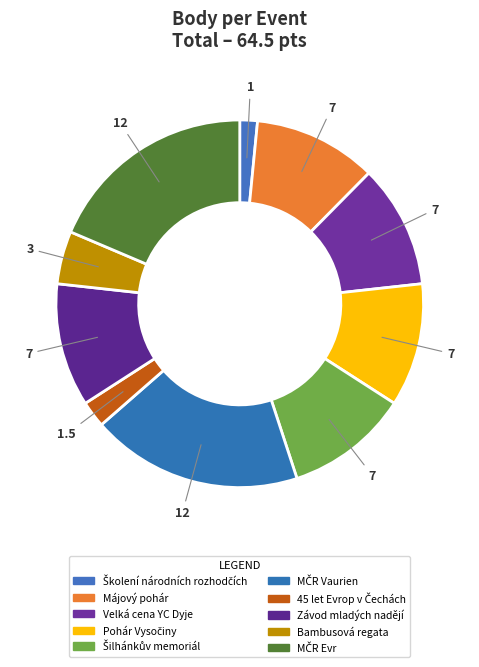

To the nearest percent, what portion does MČR Vaurien represent?

19%